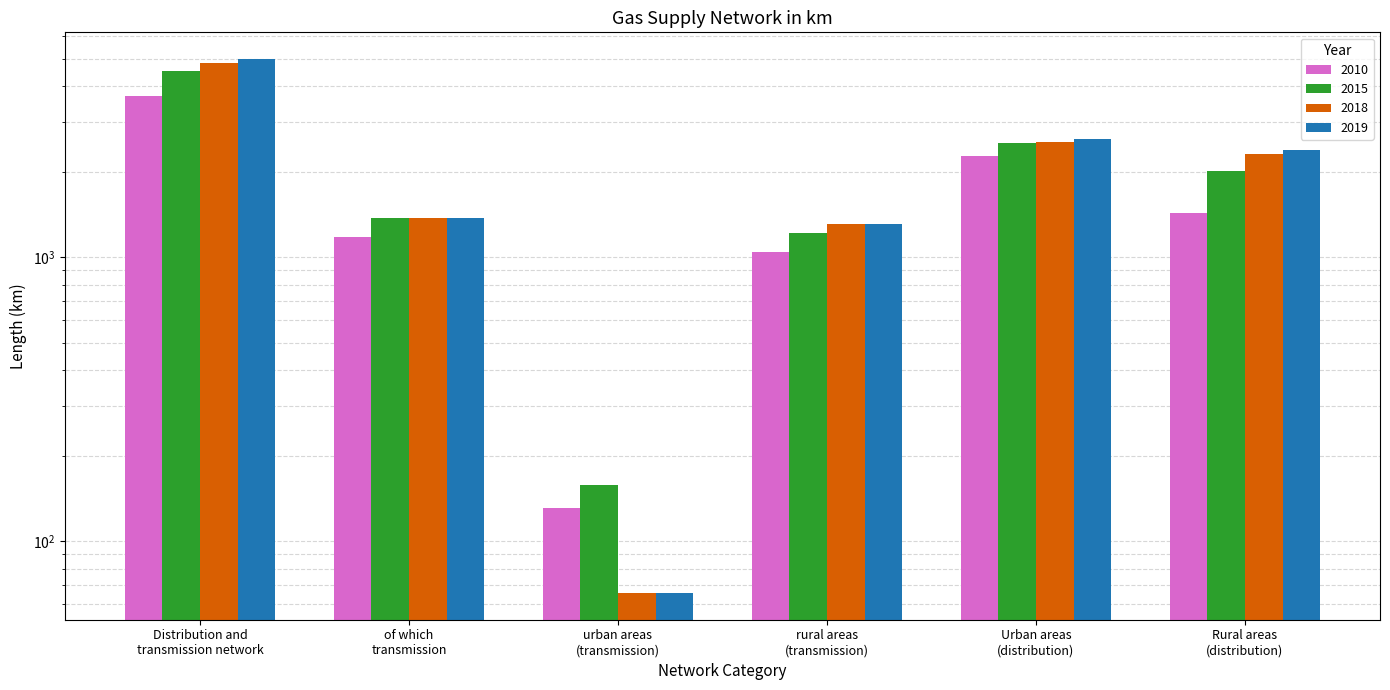

Reading left to right, list all the values displayed in this chart.

2010: 3705.0	1176.9	131.5	1045.4	2273.1	1431.9
2015: 4535.4	1376.5	157.9	1218.7	2519.8	2015.6
2018: 4844.0	1376.7	65.9	1310.8	2543.0	2301.0
2019: 4983.3	1376.0	65.8	1310.2	2603.5	2379.8